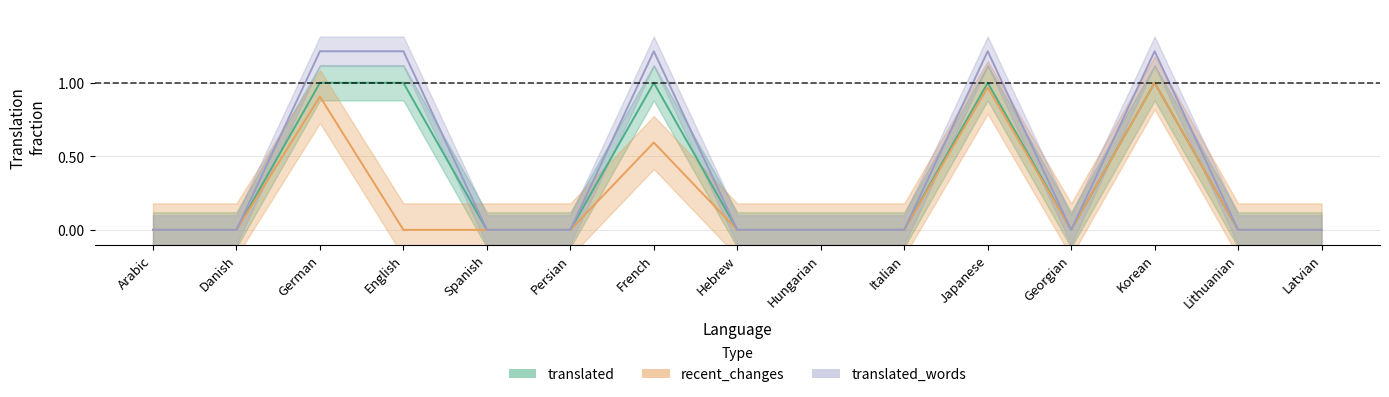

Which has a higher value, Japanese or Hungarian?

Japanese